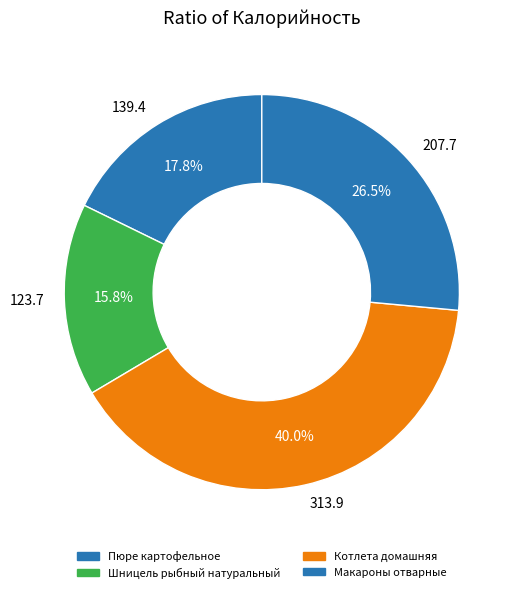

What percentage is NOT represented by 313.9?

60.0%